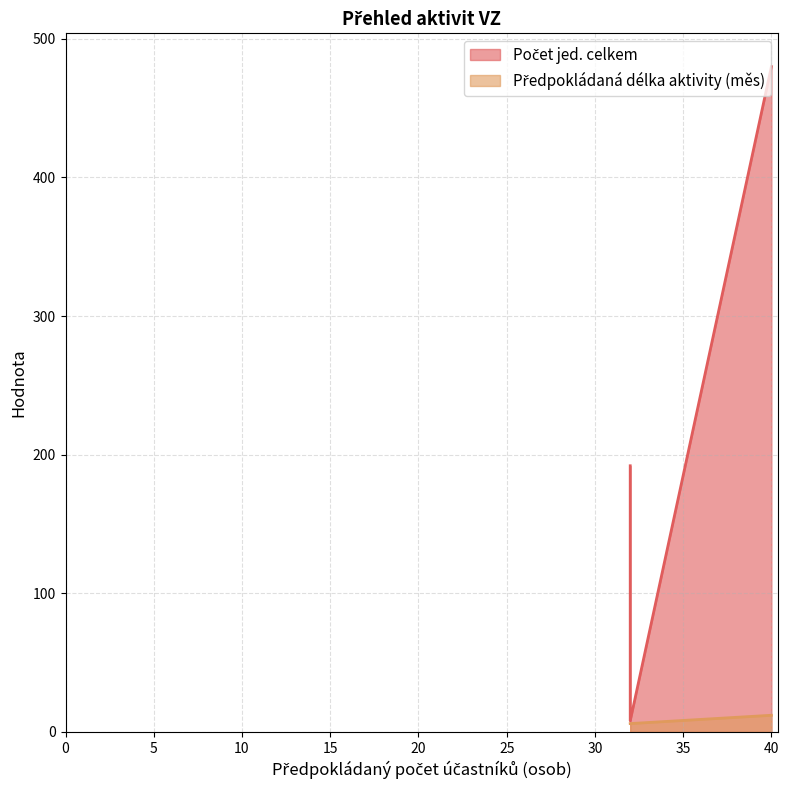

What is the difference between the maximum and minimum values in the Počet jed. celkem series?

472